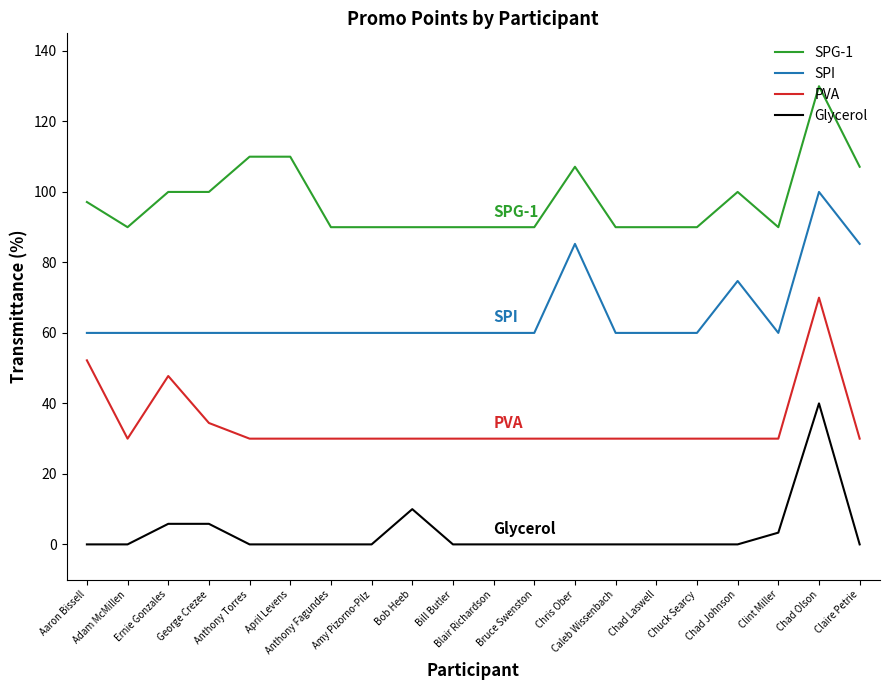

Rank the series by their maximum value, from lowest to highest.

Glycerol, PVA, SPI, SPG-1